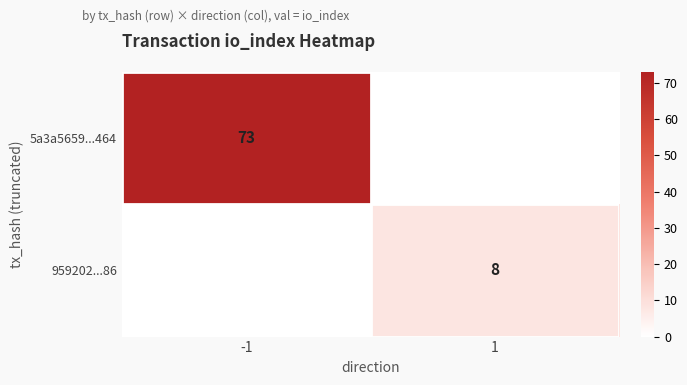

True or false: 959202...86 has a value of 8 at 1.

True